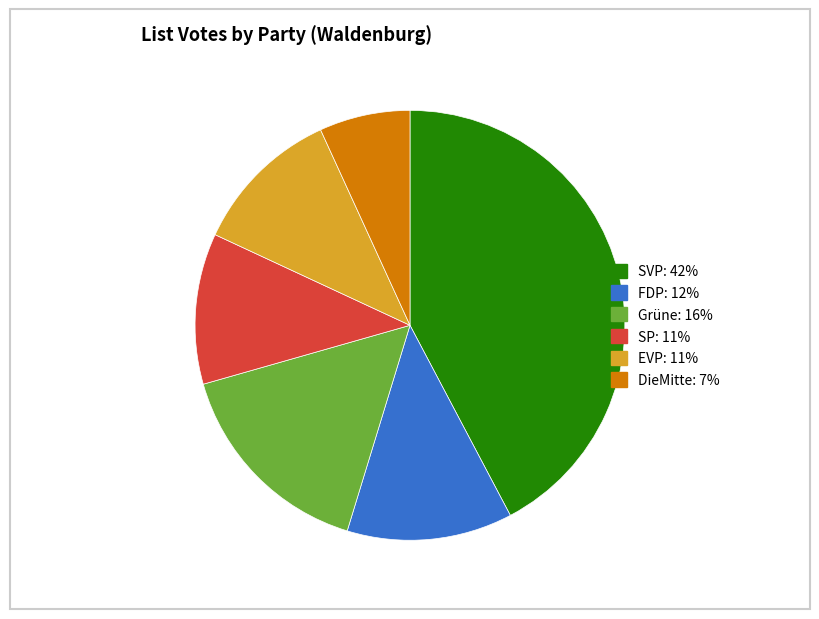

The EVP slice represents 11% of the pie. True or false?

True